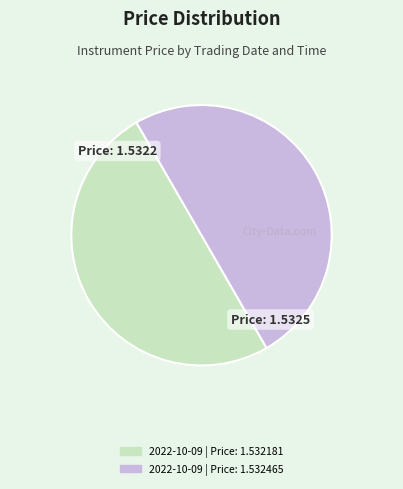

Count the number of slices in the pie.

2